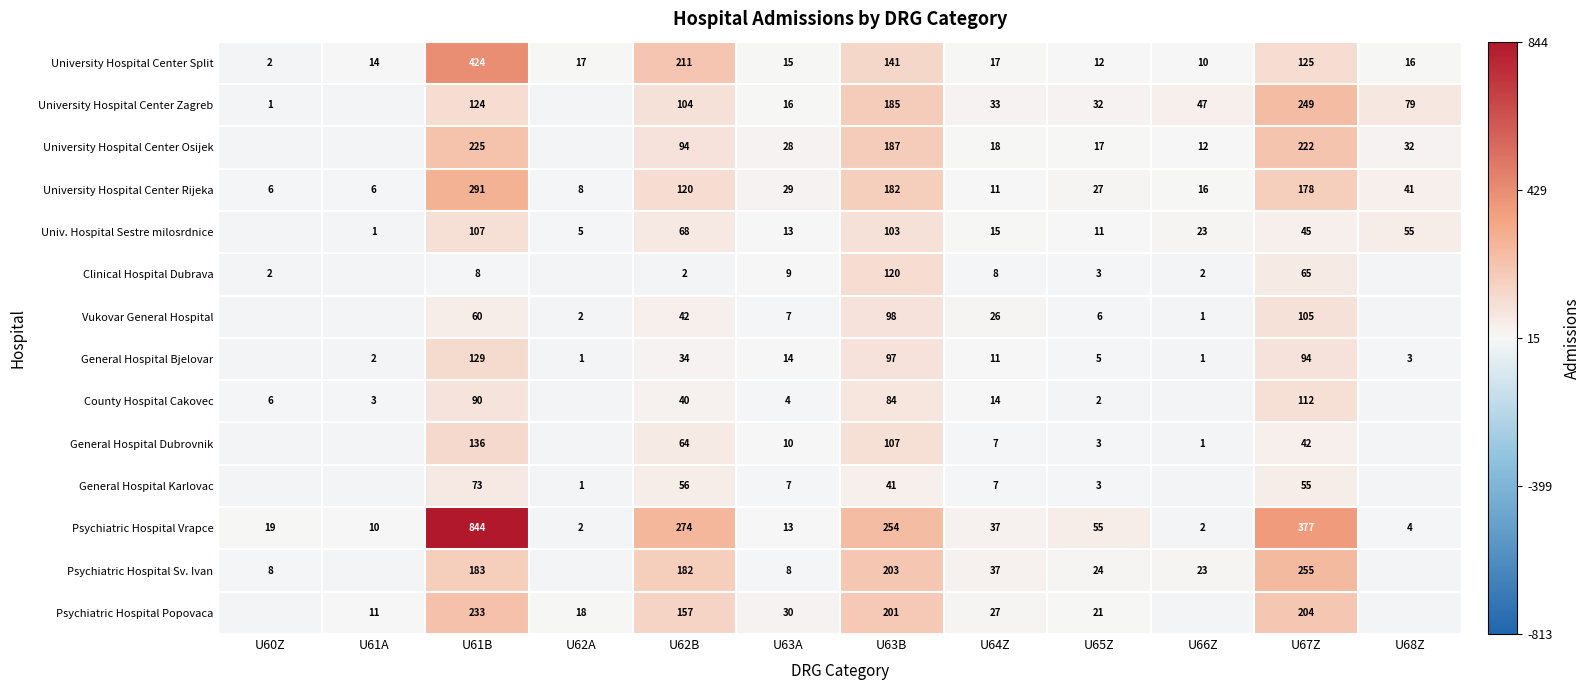

Is the value of University Hospital Center Osijek at U63B greater than the value of Vukovar General Hospital at U62A?

Yes